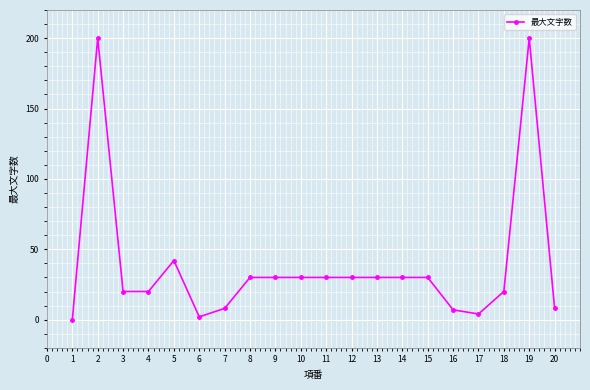

Approximately how many times larger is the value at 8 compared to 18?

1.5